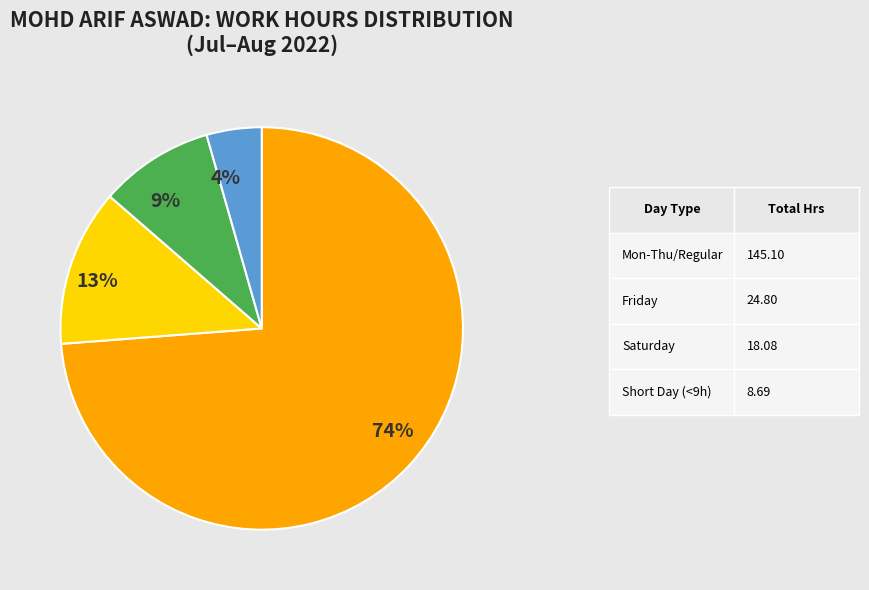

Is there any slice that represents more than half of the pie?

Yes